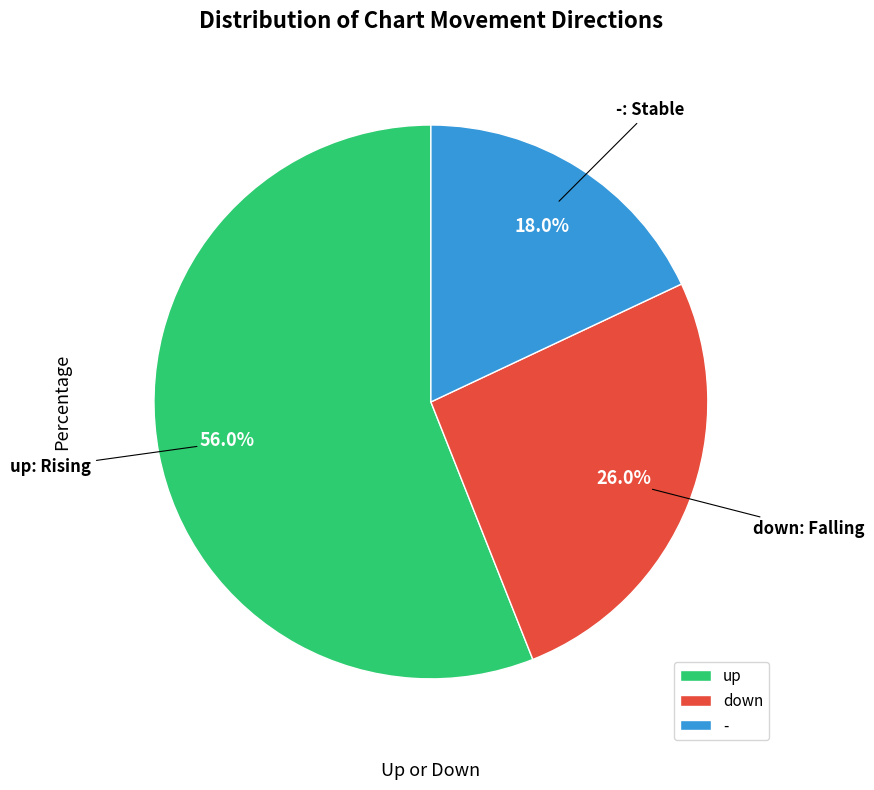

What percentage is the down slice, to the nearest percent?

26%